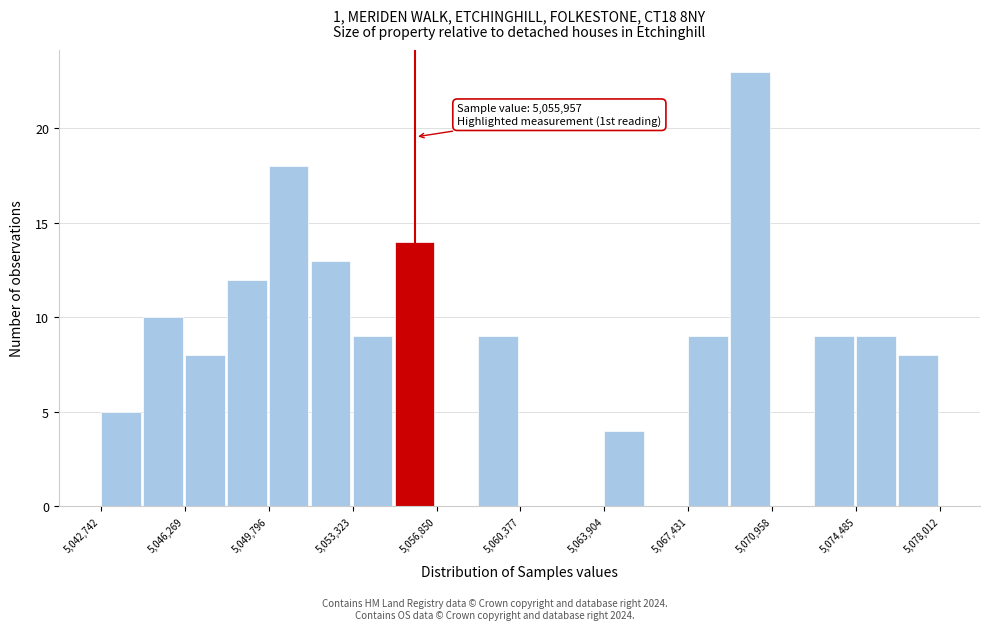

Around what value on the x-axis is the tallest bar? Give the approximate position of its centre, as read against the axis.

5070000